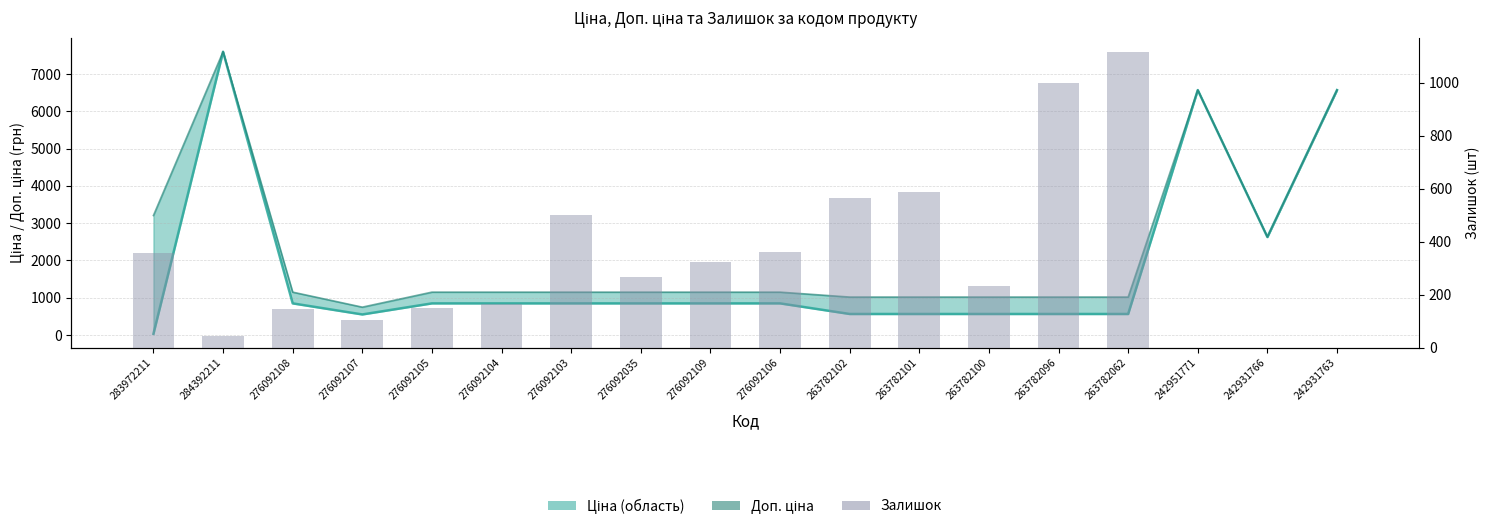

What position from the right is 276092107?

15